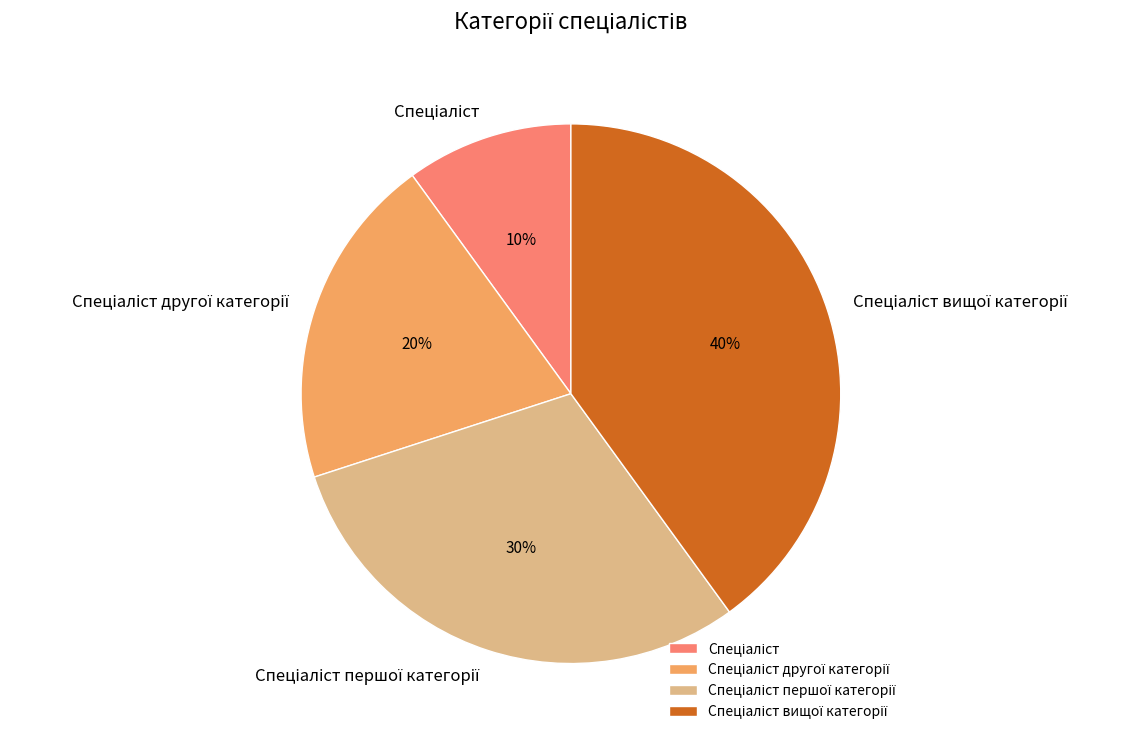

To the nearest percent, what is the difference between the largest and smallest slice percentages?

30%